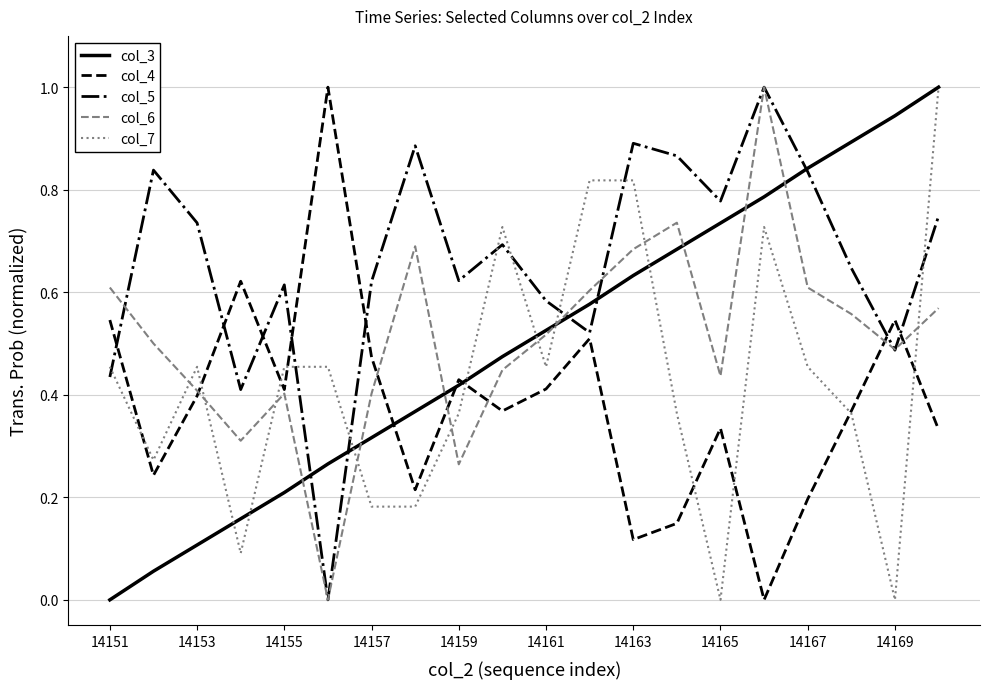

In col_6, how many points are lower than both neighbors (excluding endpoints)?

5